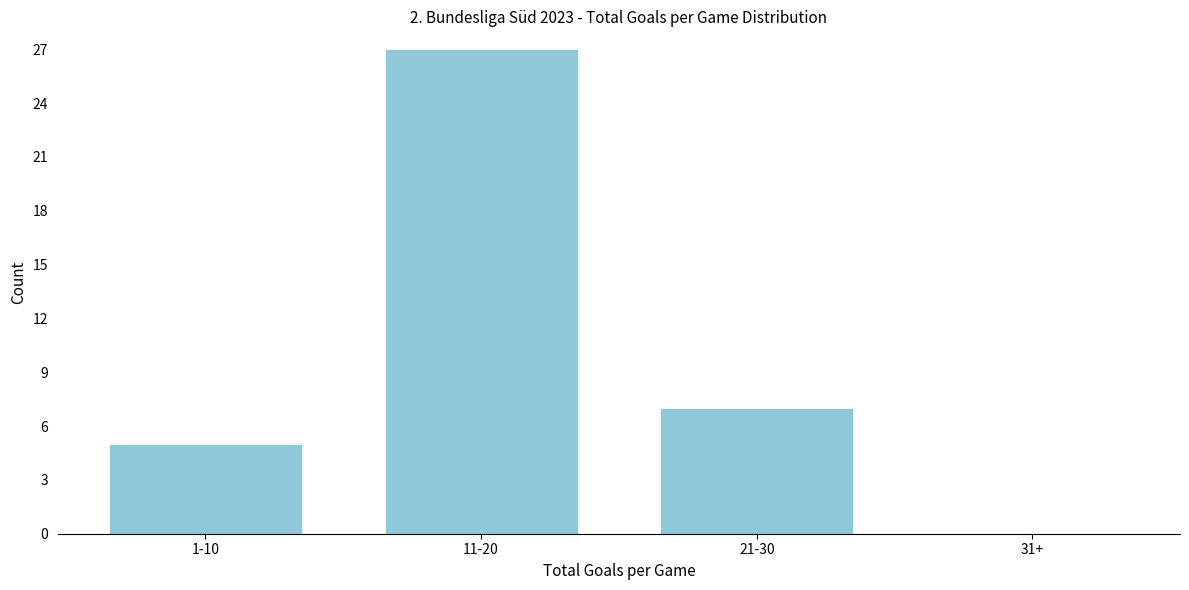

Reading right to left, list all the values displayed in this chart.

31+=0	21-30=7	11-20=27	1-10=5